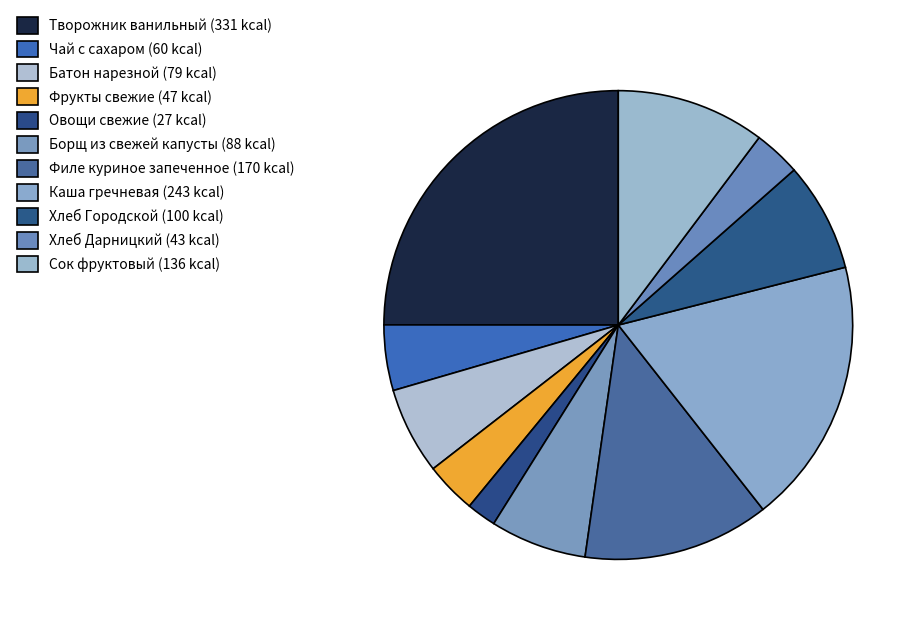

How many slices are in this pie chart?

11